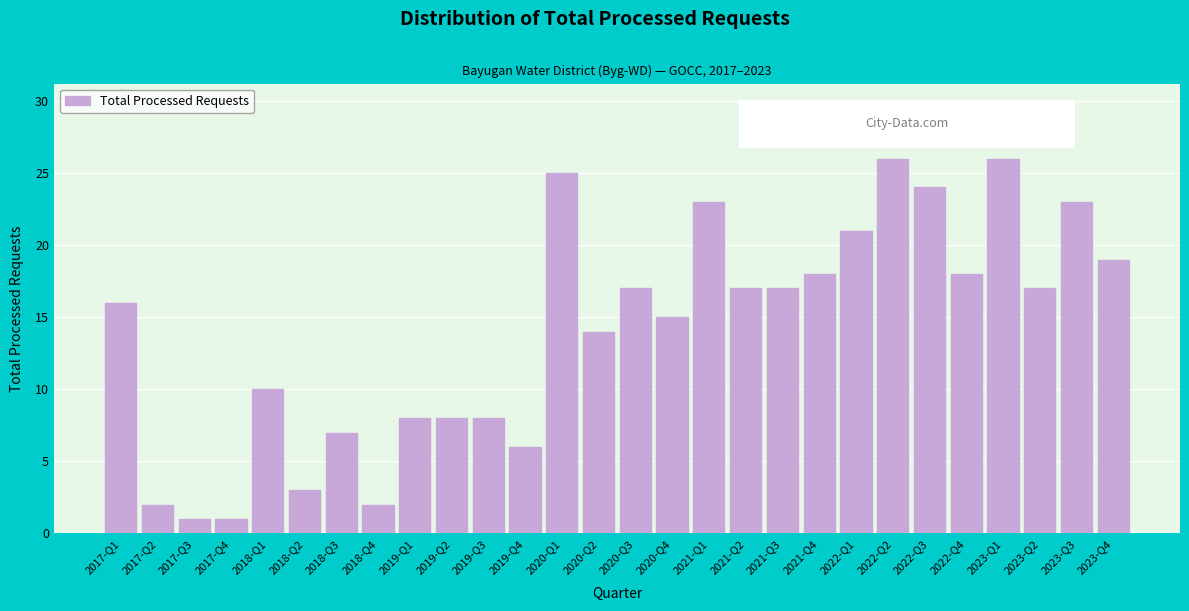

Reading left to right, extract all data points from this chart.

2017-Q1=16	2017-Q2=2	2017-Q3=1	2017-Q4=1	2018-Q1=10	2018-Q2=3	2018-Q3=7	2018-Q4=2	2019-Q1=8	2019-Q2=8	2019-Q3=8	2019-Q4=6	2020-Q1=25	2020-Q2=14	2020-Q3=17	2020-Q4=15	2021-Q1=23	2021-Q2=17	2021-Q3=17	2021-Q4=18	2022-Q1=21	2022-Q2=26	2022-Q3=24	2022-Q4=18	2023-Q1=26	2023-Q2=17	2023-Q3=23	2023-Q4=19